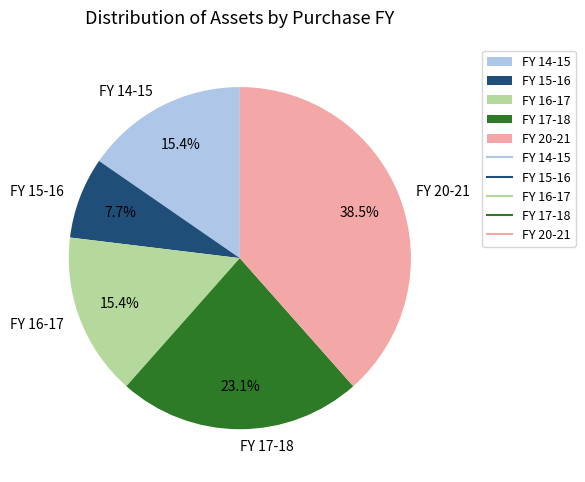

Which category has the smallest portion of the pie?

FY 15-16